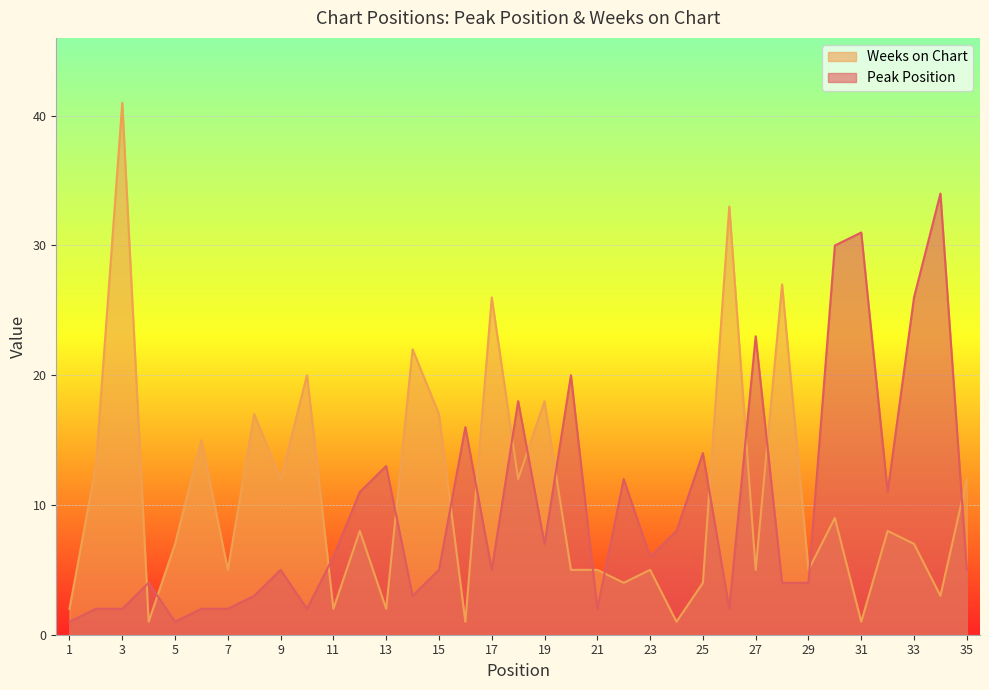

Reading left to right, list all the values displayed in this chart.

Peak Position: 1=1	2=2	3=2	4=4	5=1	6=2	7=2	8=3	9=5	10=2	11=6	12=11	13=13	14=3	15=5	16=16	17=5	18=18	19=7	20=20	21=2	22=12	23=6	24=8	25=14	26=2	27=23	28=4	29=4	30=30	31=31	32=11	33=26	34=34	35=5
Weeks on Chart: 1=2	2=13	3=41	4=1	5=7	6=15	7=5	8=17	9=12	10=20	11=2	12=8	13=2	14=22	15=17	16=1	17=26	18=12	19=18	20=5	21=5	22=4	23=5	24=1	25=4	26=33	27=5	28=27	29=5	30=9	31=1	32=8	33=7	34=3	35=12